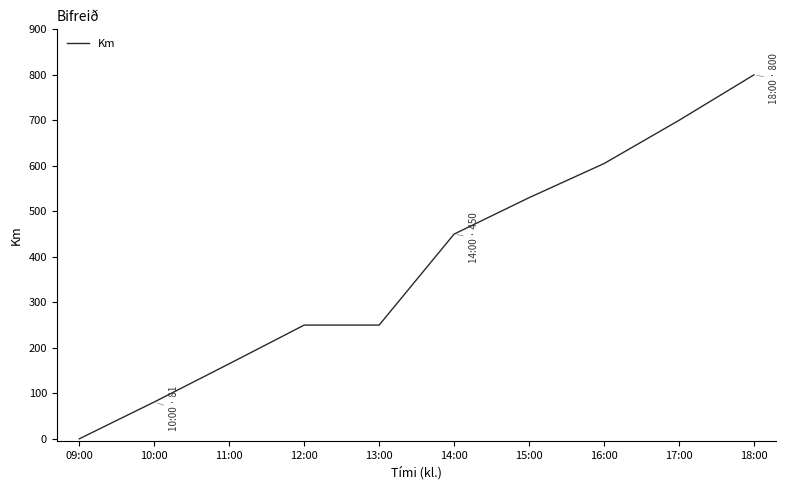

Which label corresponds to the largest value in the chart?

18:00